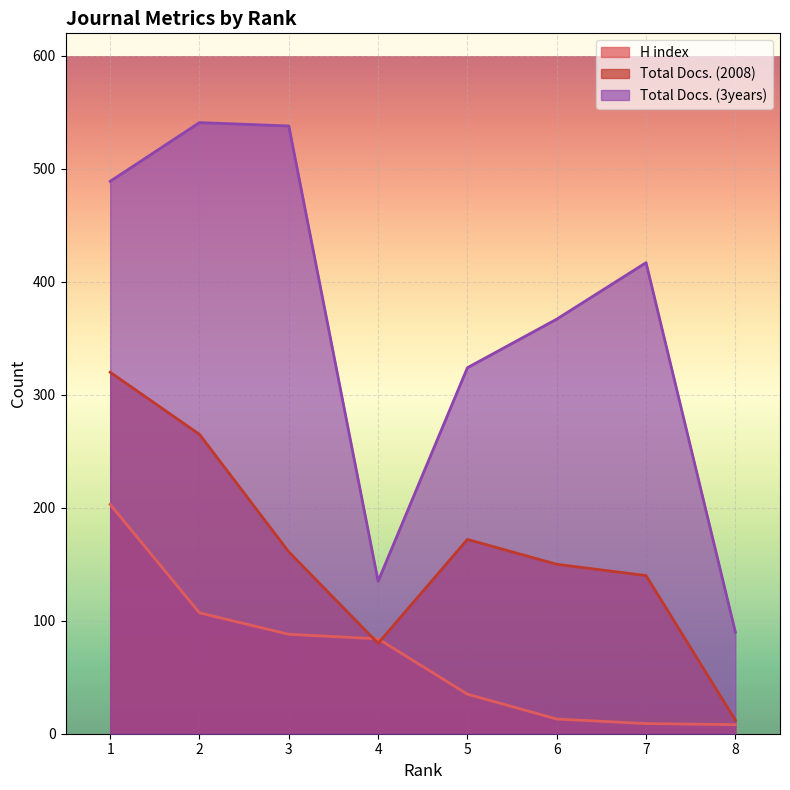

What is the difference between the maximum and minimum values in the H index series?

195